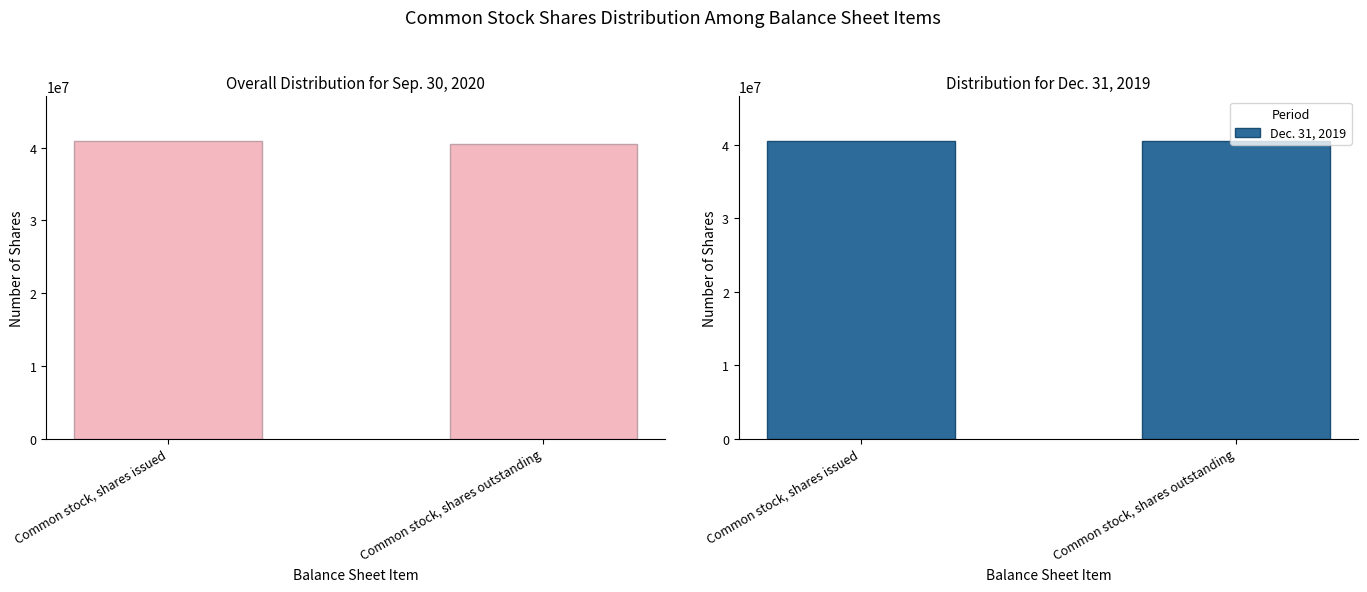

What is the label of the 2nd bar from the right?

Common stock, shares issued